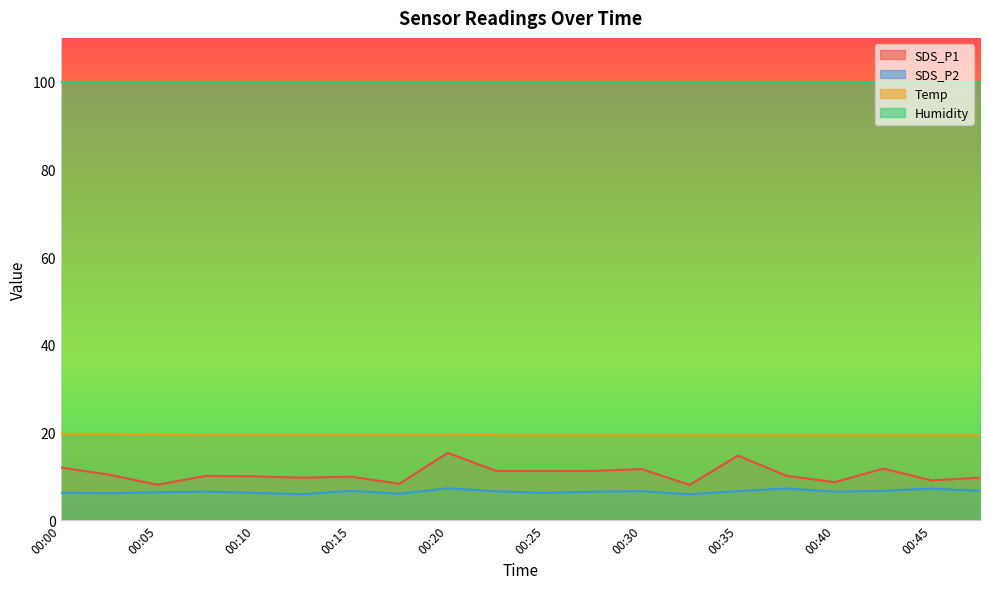

How many data points in SDS_P1 are less than 10?

8